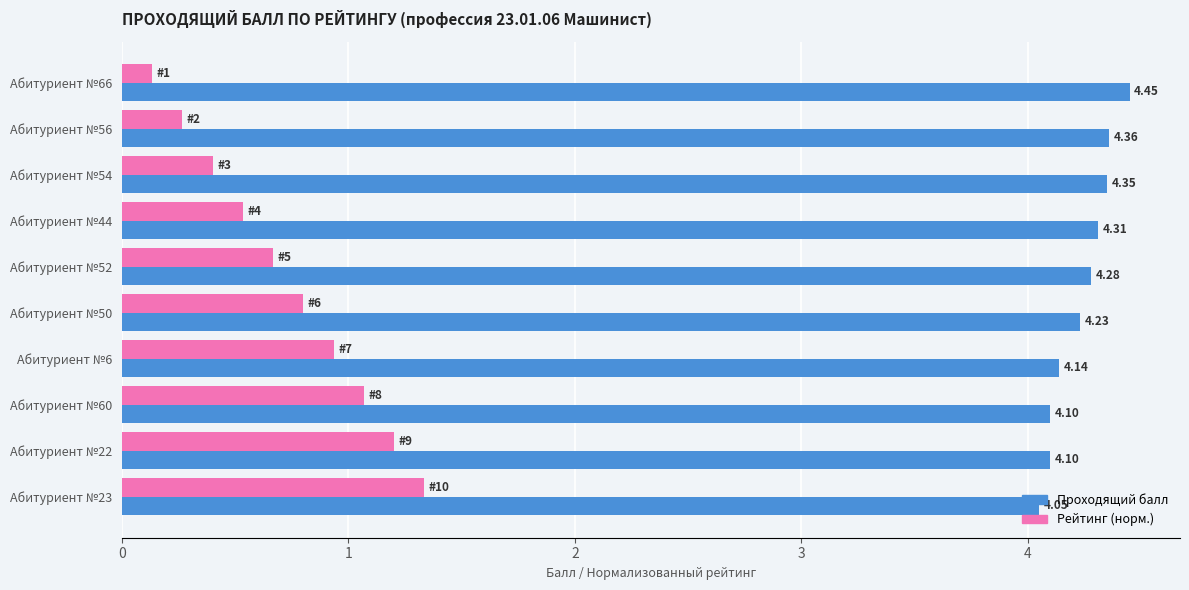

Rank the categories by Рейтинг (норм.) value from highest to lowest.

Абитуриент №23, Абитуриент №22, Абитуриент №60, Абитуриент №6, Абитуриент №50, Абитуриент №52, Абитуриент №44, Абитуриент №54, Абитуриент №56, Абитуриент №66